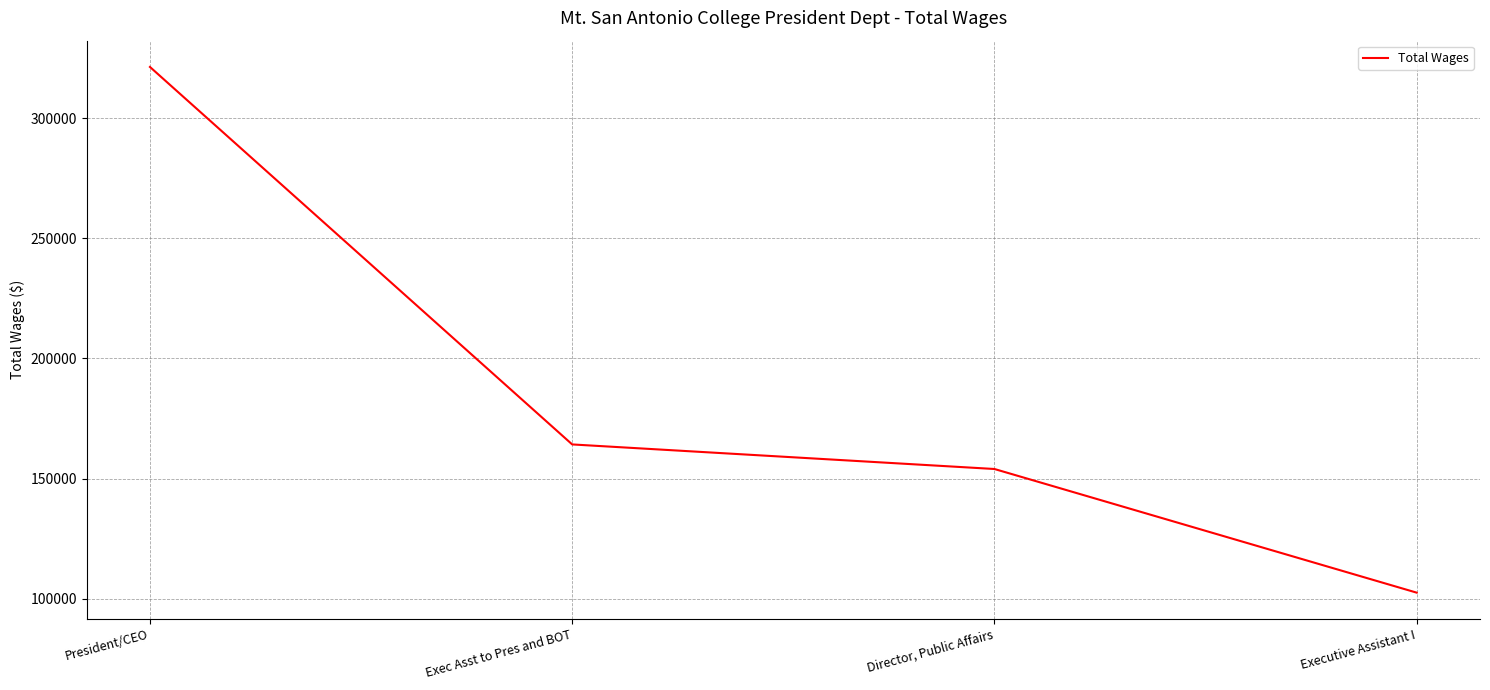

Which has a higher value, Exec Asst to Pres and BOT or Director, Public Affairs?

Exec Asst to Pres and BOT